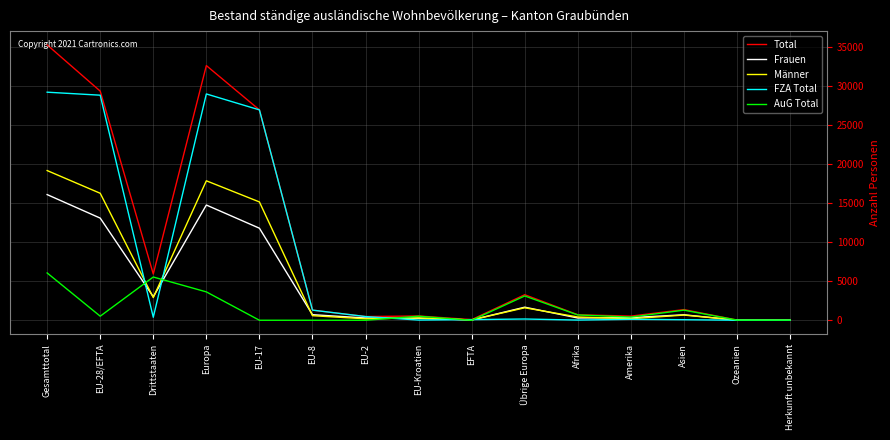

What are all the series names shown in the legend?

Total, Frauen, Männer, FZA Total, AuG Total